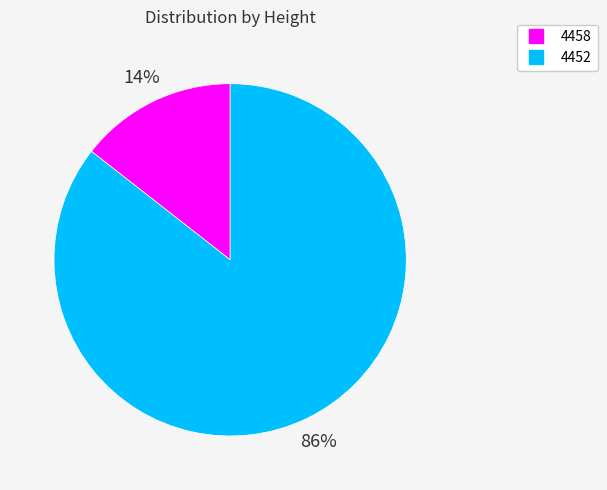

To the nearest percent, what is the average slice percentage?

50%